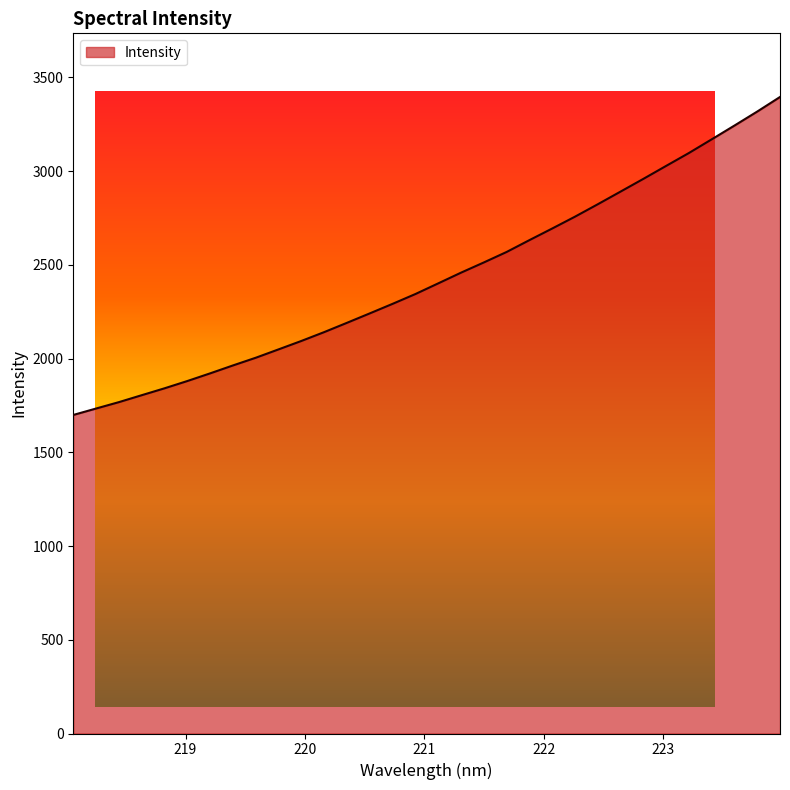

What is the minimum value shown in the chart?

1699.4